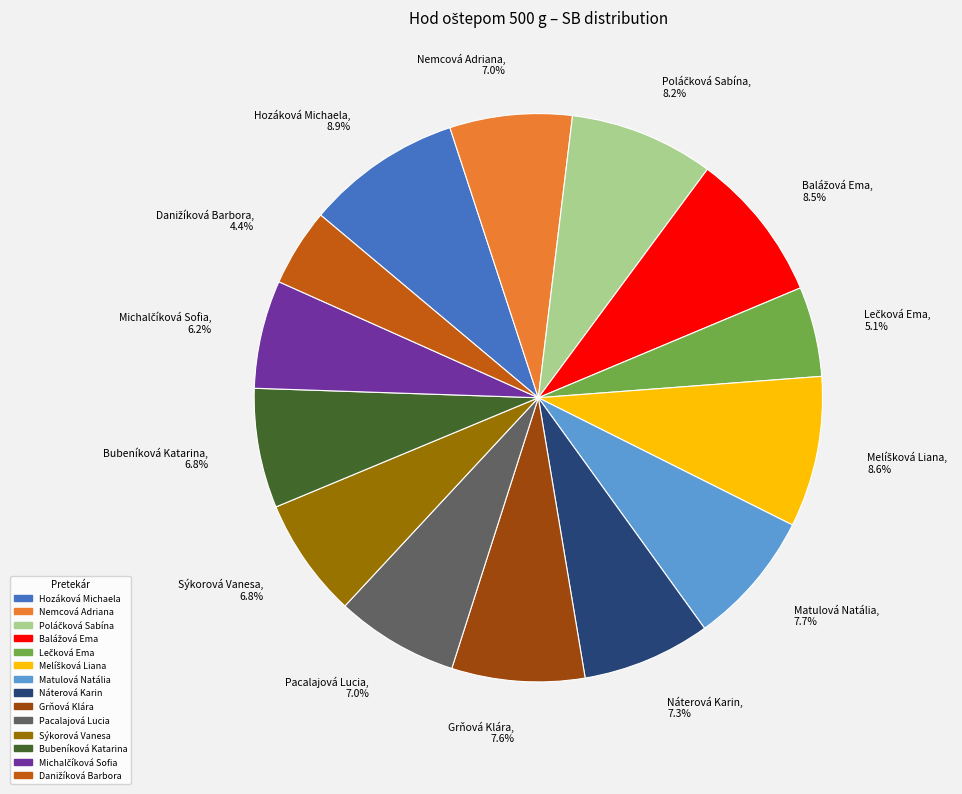

What is the ratio of the value at Grňová Klára to the value at Sýkorová Vanesa?

1.1